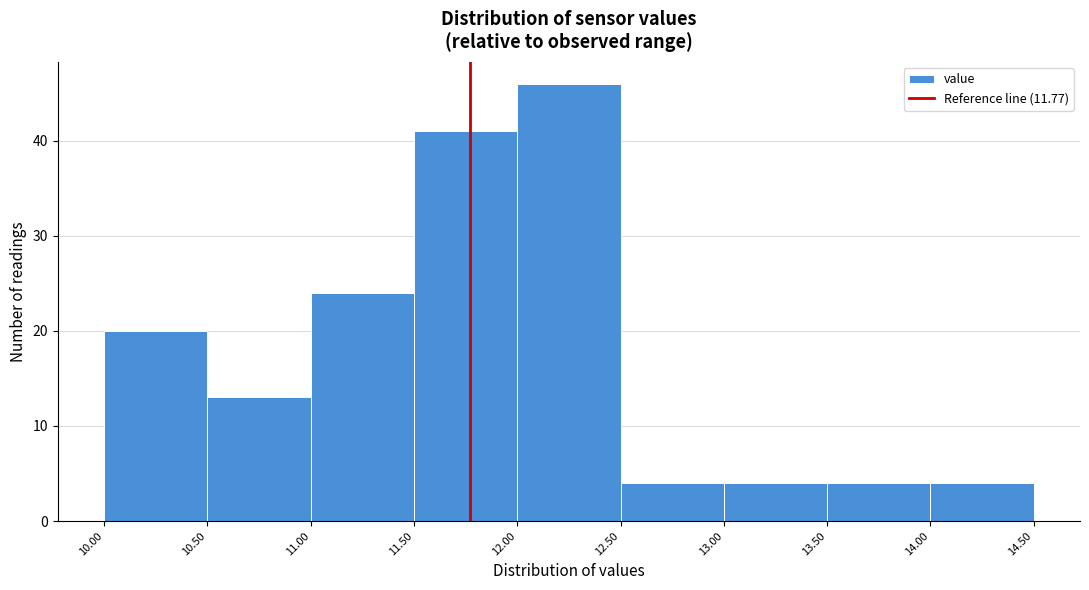

Reading left to right, transcribe this chart: for each bar, give the range it covers on the x-axis and its height. The values are not printed on the chart, so give them approximately, as read against the axis.

10.00 to 10.50: 20
10.50 to 11.00: 13
11.00 to 11.50: 24
11.50 to 12.00: 41
12.00 to 12.50: 46
12.50 to 13.00: 4
13.00 to 13.50: 4
13.50 to 14.00: 4
14.00 to 14.50: 4